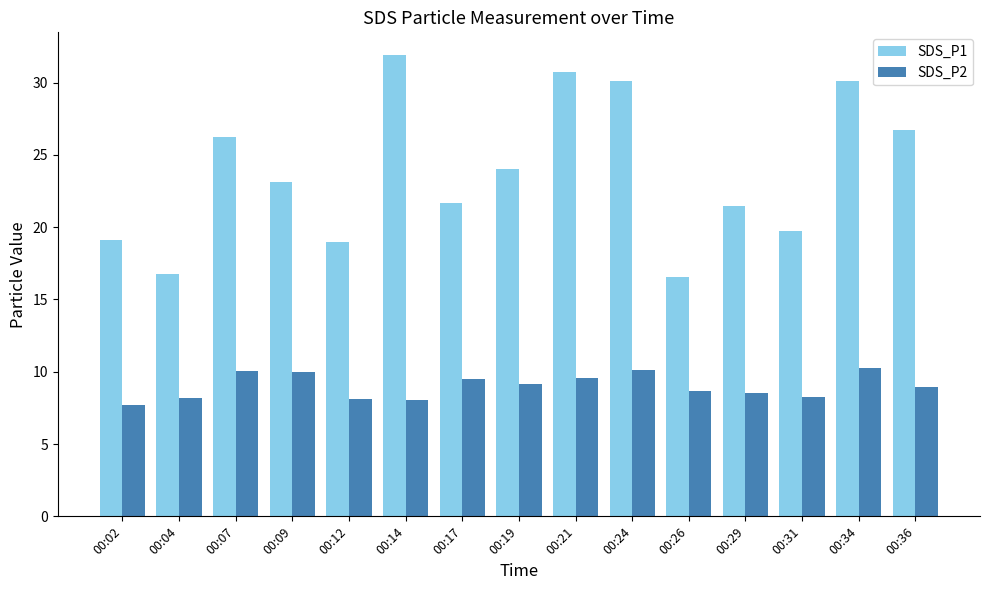

Which series changed the most between 00:19 and 00:21?

SDS_P1